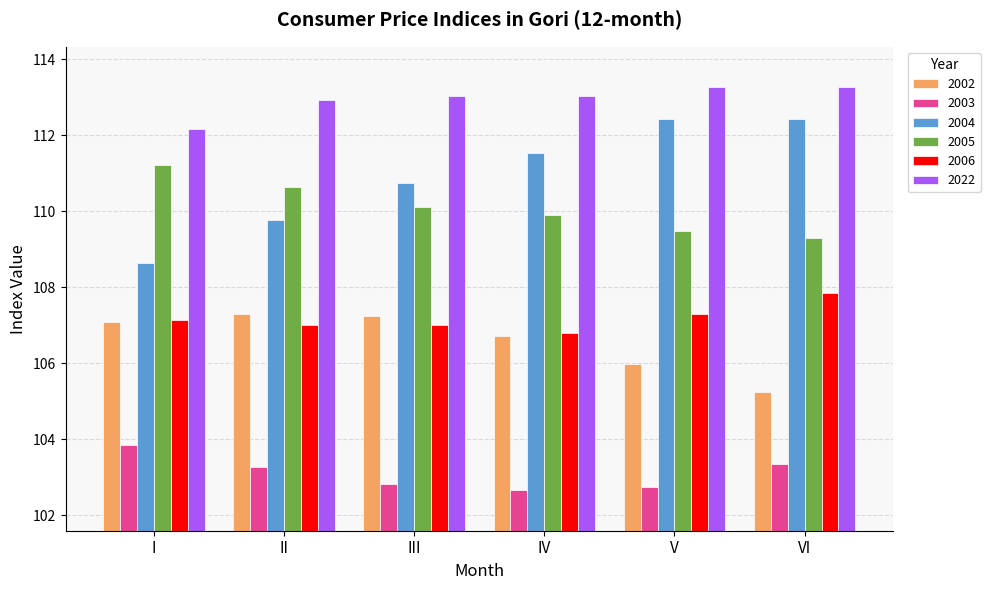

How many series are shown in this chart?

6